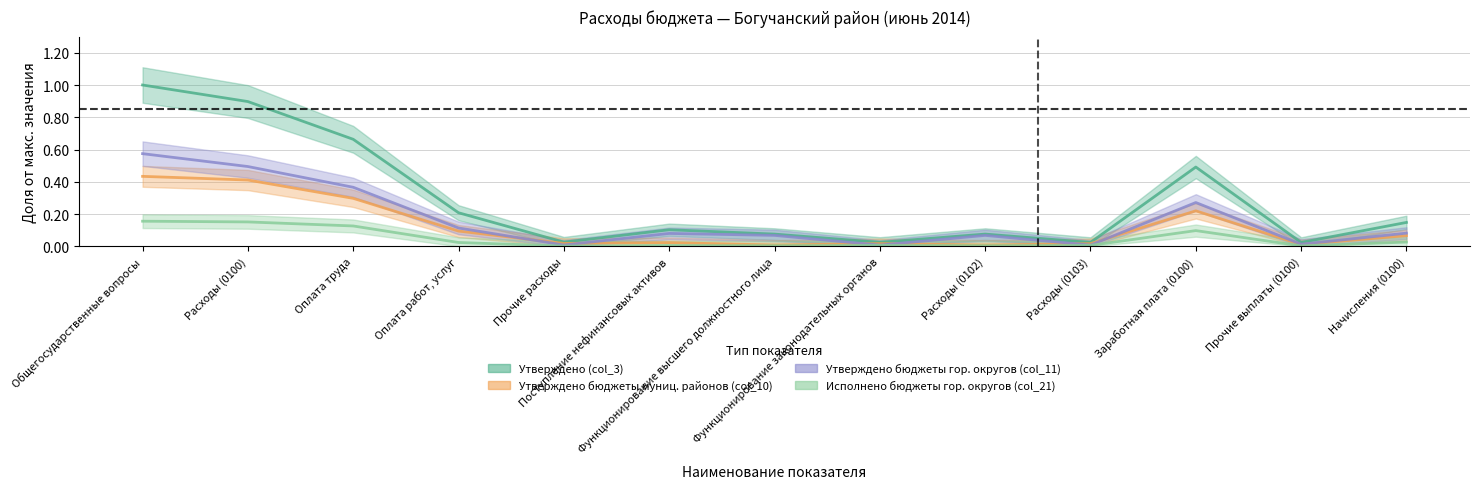

What is the value of the Утверждено (col_3) point at the 6th from the left?

0.1